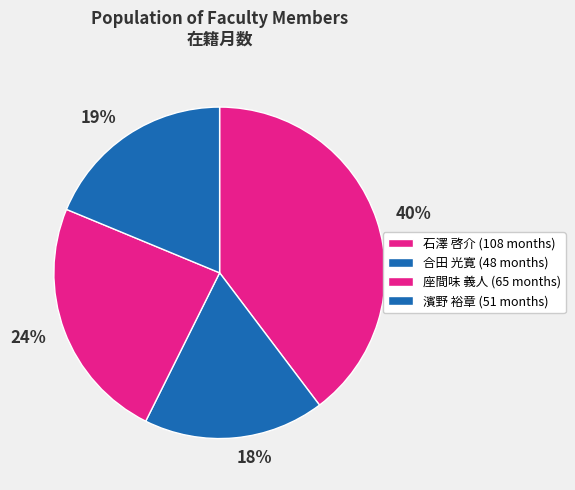

What is the smallest slice in the pie chart?

合田 光寛 (48 months)